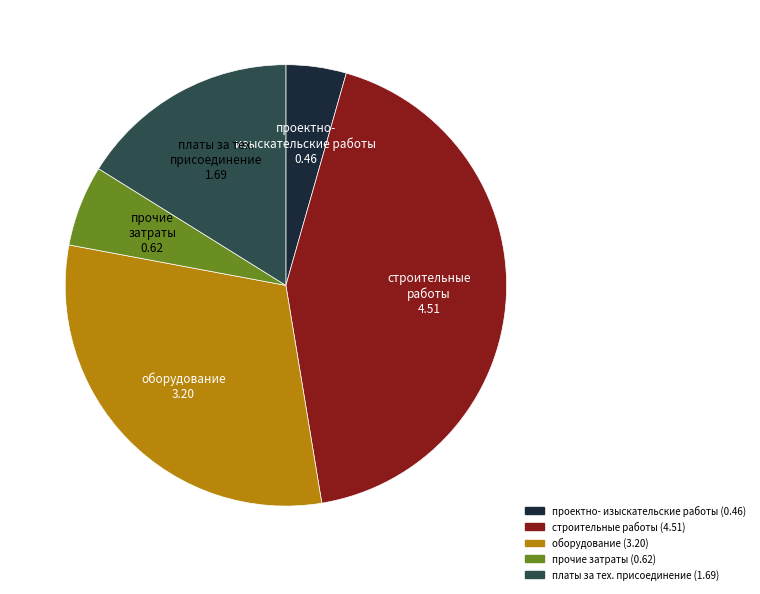

Is there a majority slice in this chart?

No